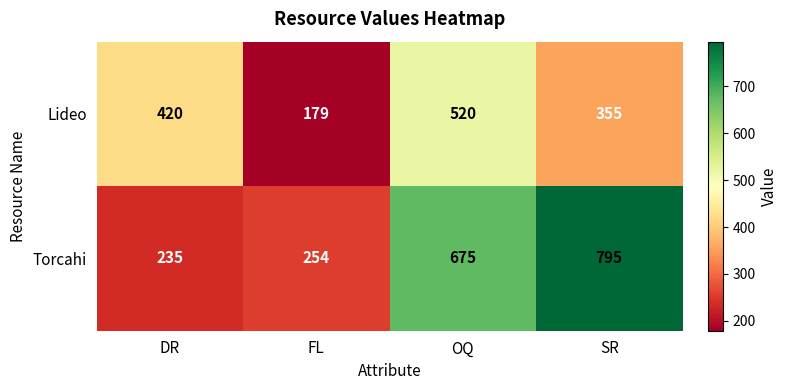

What is the approximate value of Lideo at DR, to the nearest 5?

420